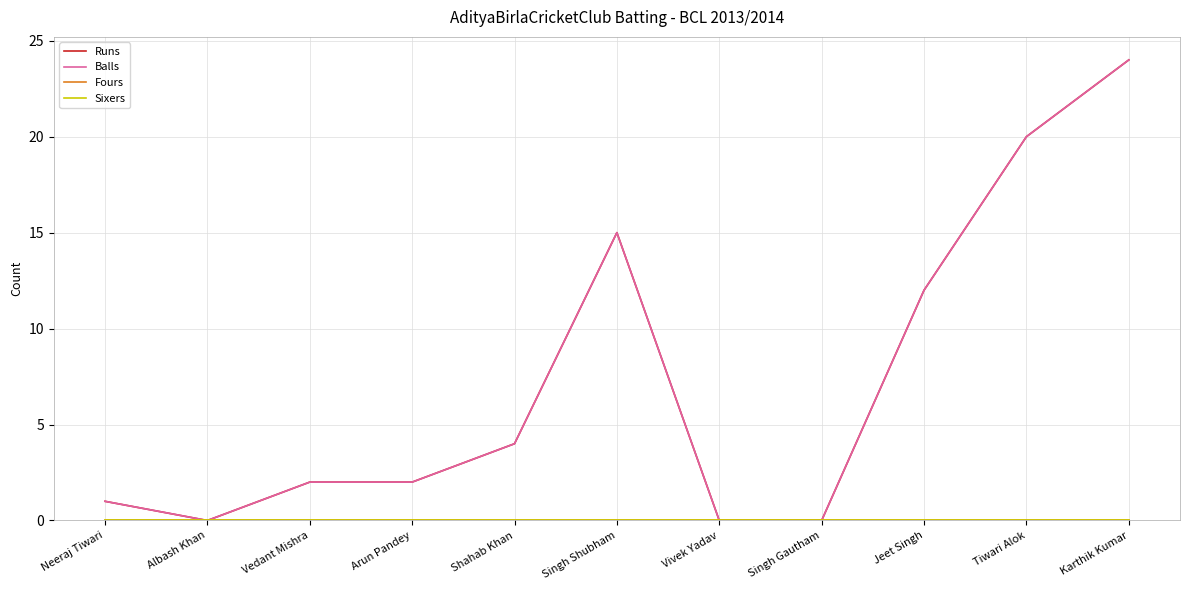

List the labels in order of Runs value, largest first.

Karthik Kumar, Tiwari Alok, Singh Shubham, Jeet Singh, Shahab Khan, Vedant Mishra, Arun Pandey, Neeraj Tiwari, Albash Khan, Vivek Yadav, Singh Gautham